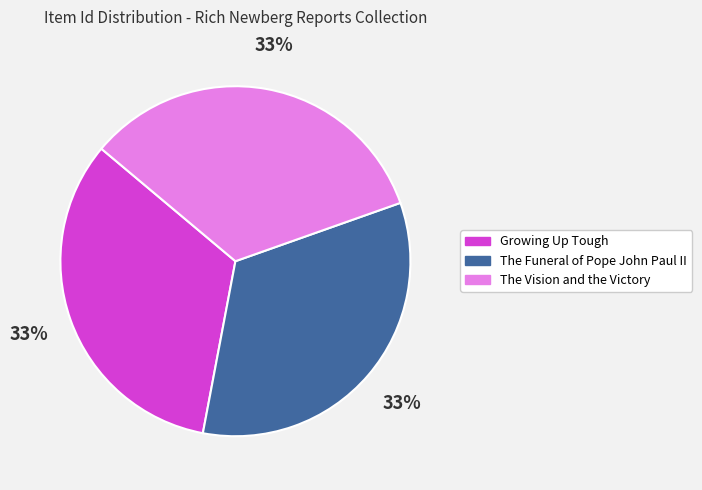

Count the number of slices in the pie.

3